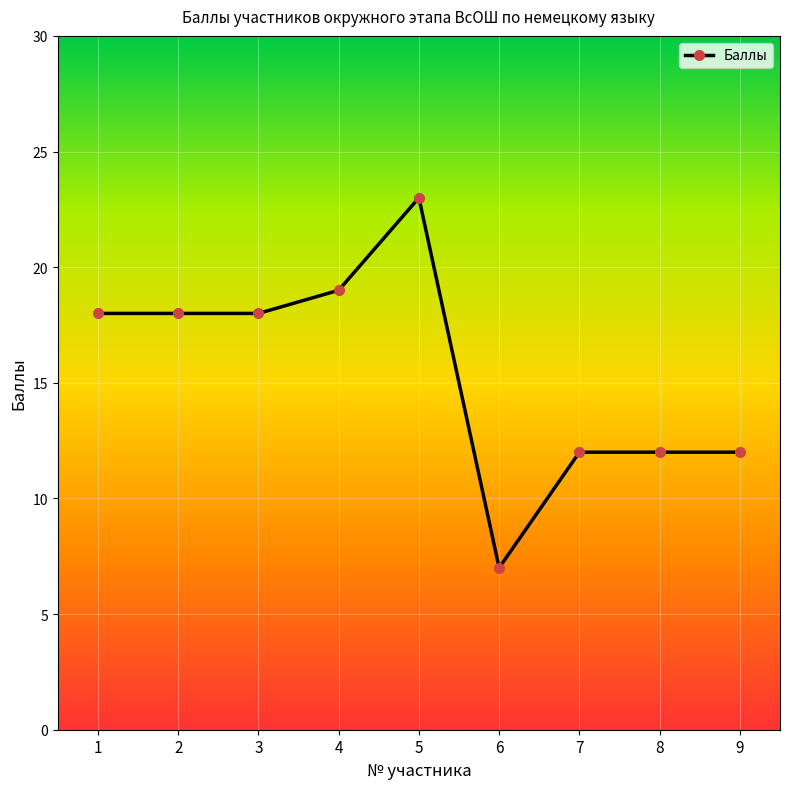

What is the value of the 6th point from the left?

7